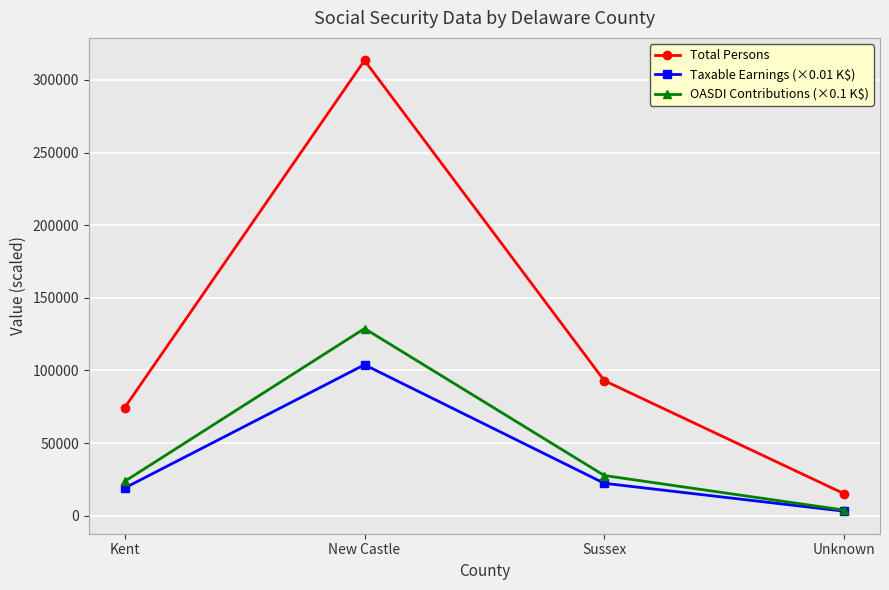

What is the highest value of the OASDI Contributions (×0.1 K$) series?

128834.8